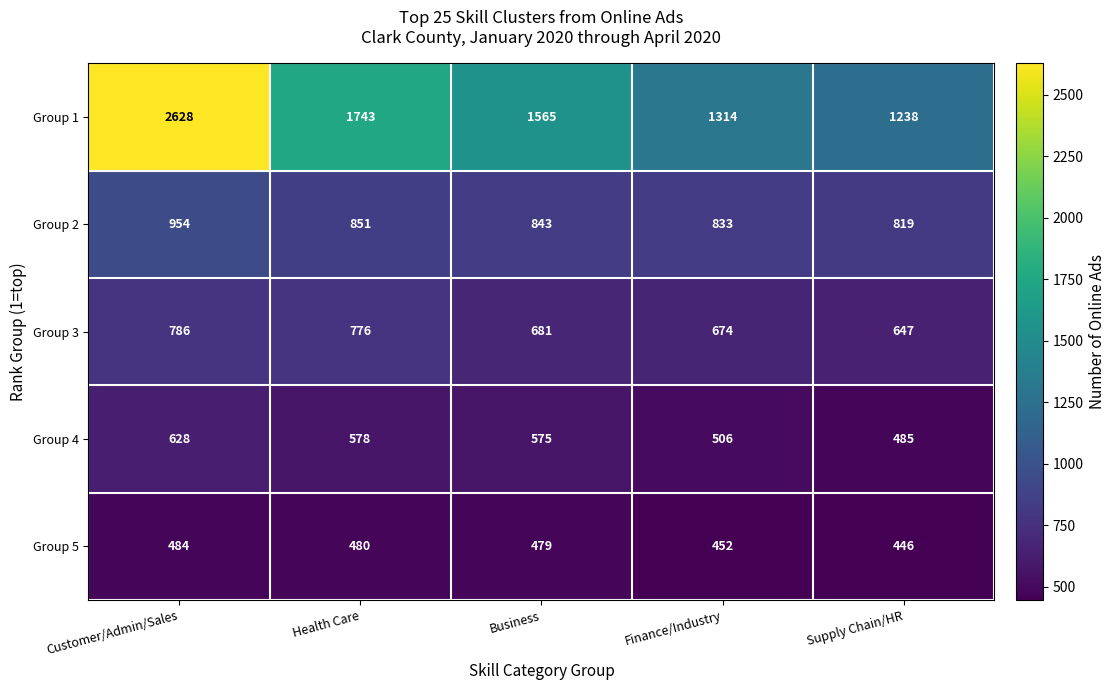

Which series has the largest total across all categories?

Group 1